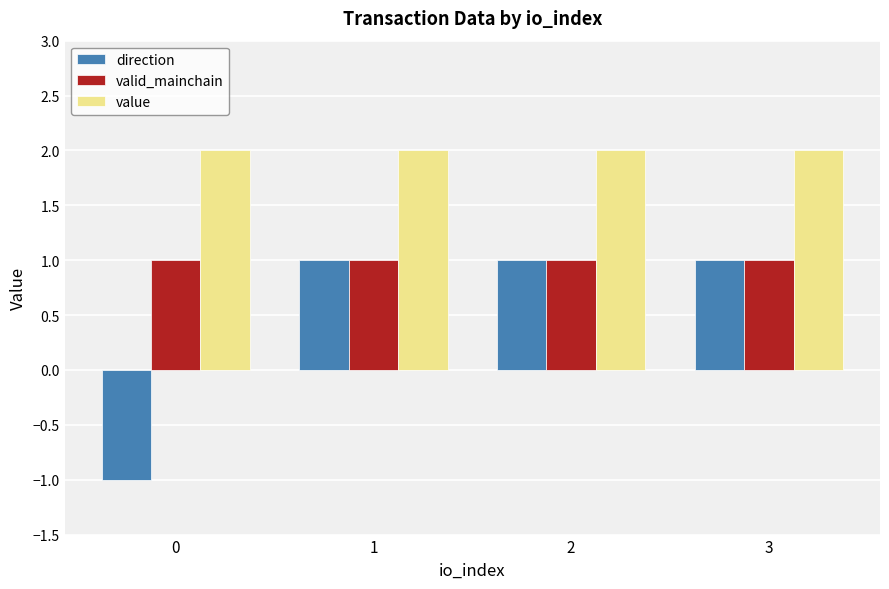

What is the value of the valid_mainchain bar at the 2nd from the left?

1.0